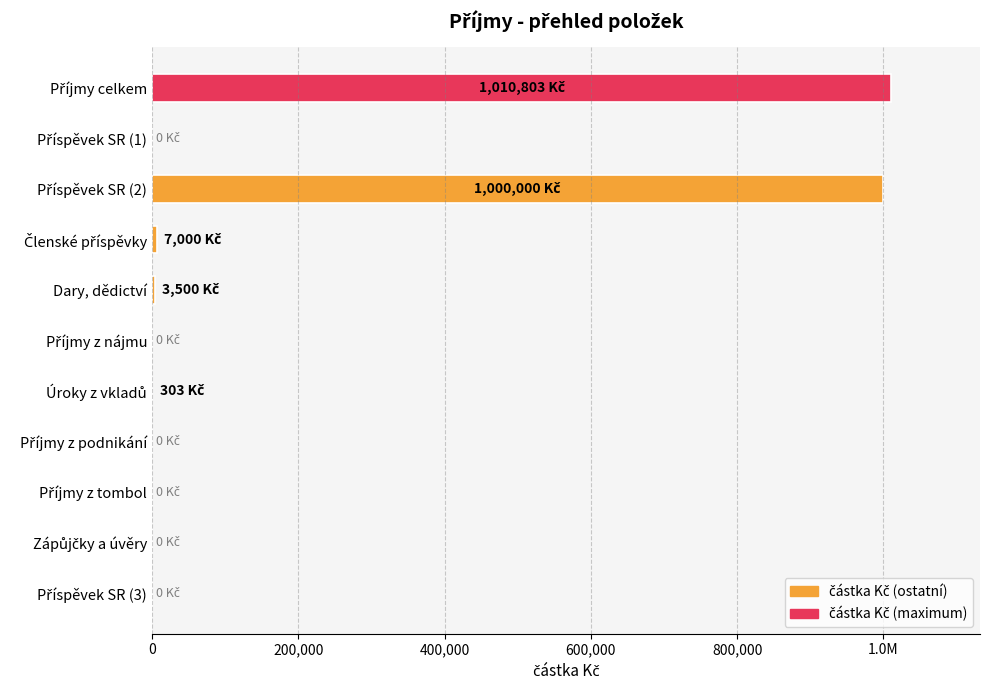

Does the chart contain stacked bars?

No